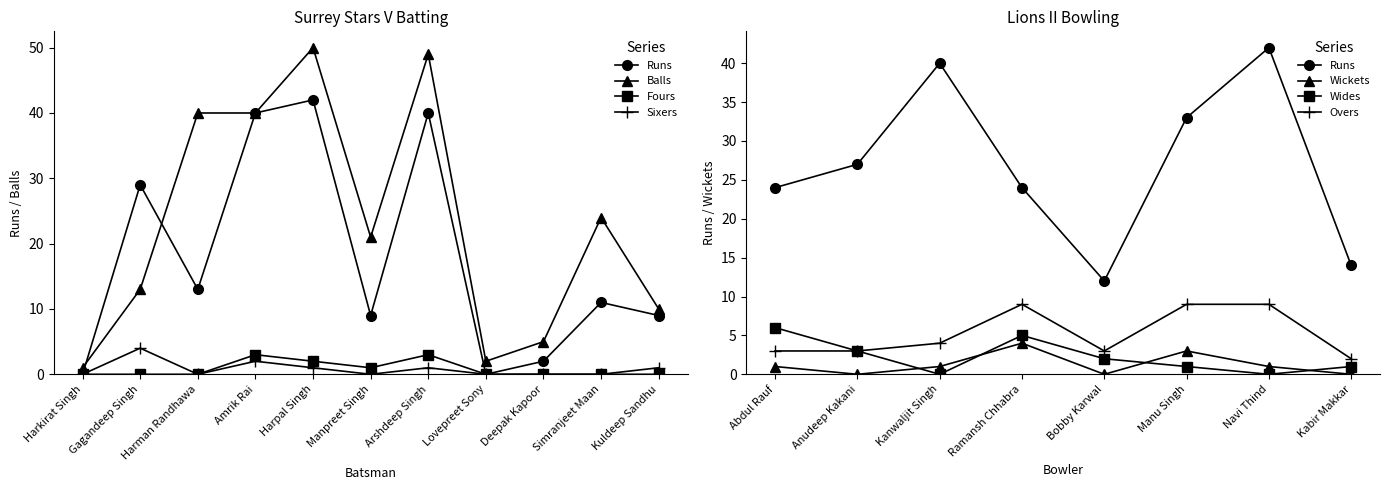

In Surrey Stars Batsmen (Sixers), how many points are higher than both neighbors (excluding endpoints)?

3